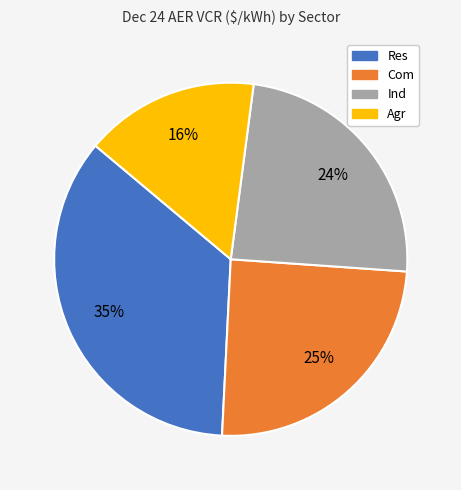

To the nearest percent, what is the average slice percentage?

25%